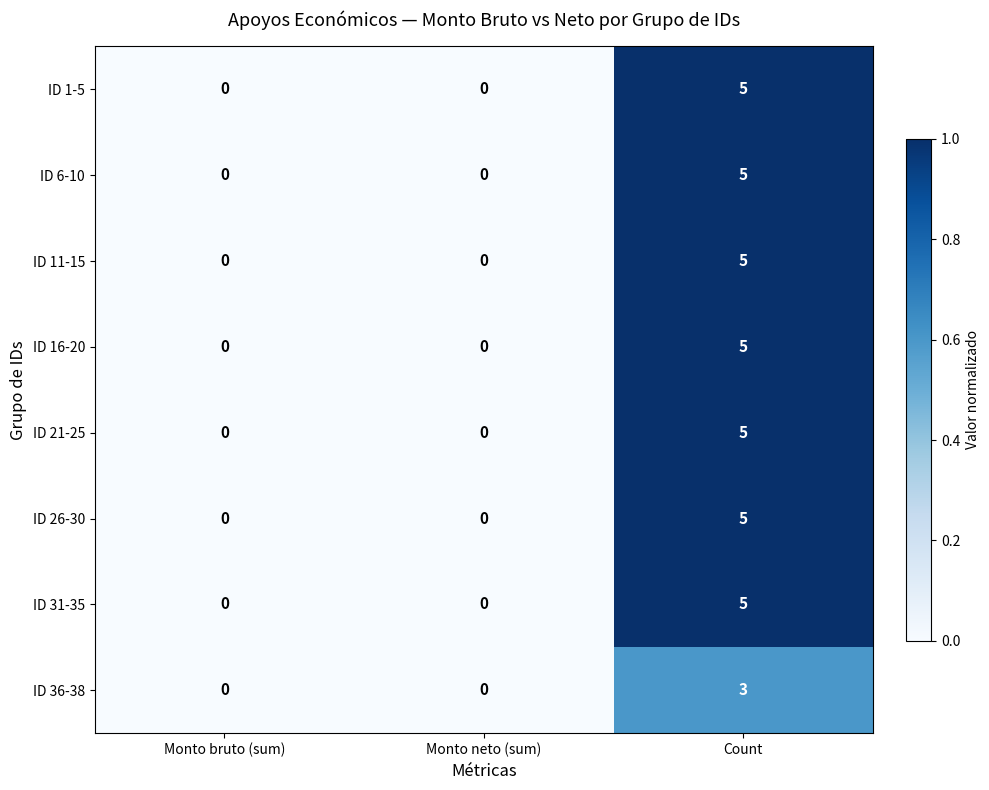

What is the difference between the maximum and minimum values in the ID 6-10 series?

5